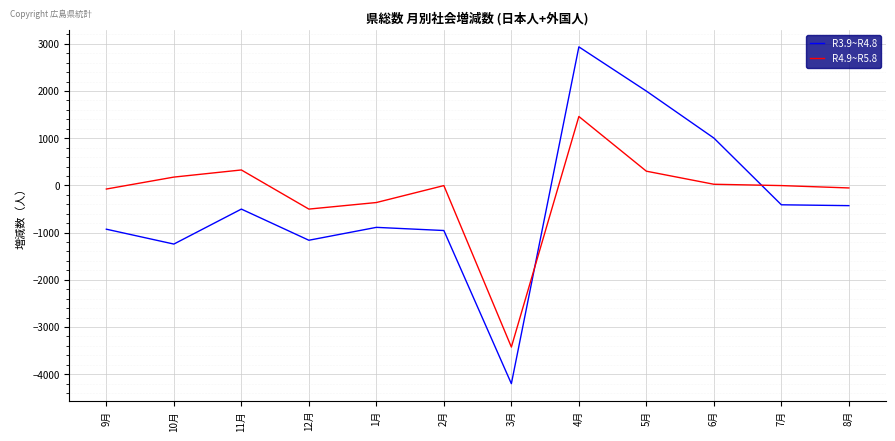

At which category does R4.9~R5.8 reach its first local valley?

12月